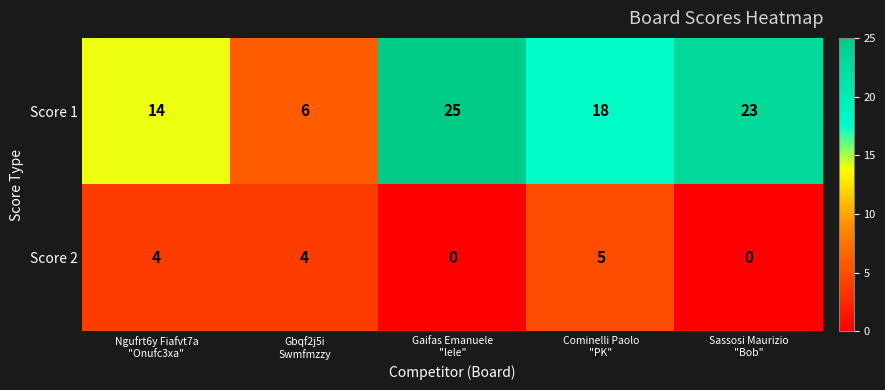

Count the number of data series in this chart.

2